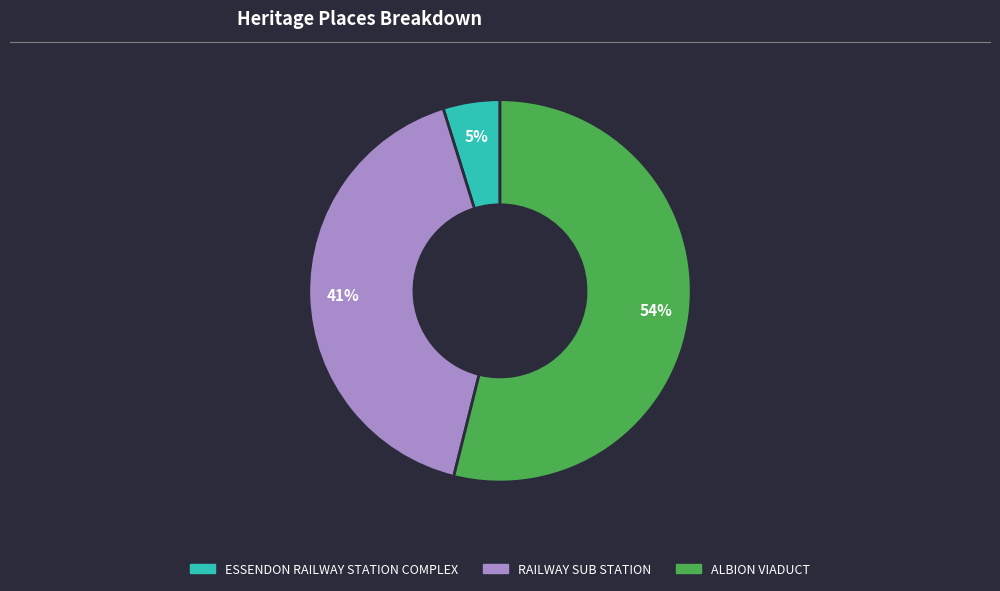

Rank the categories by value from lowest to highest.

ESSENDON RAILWAY STATION COMPLEX, RAILWAY SUB STATION, ALBION VIADUCT